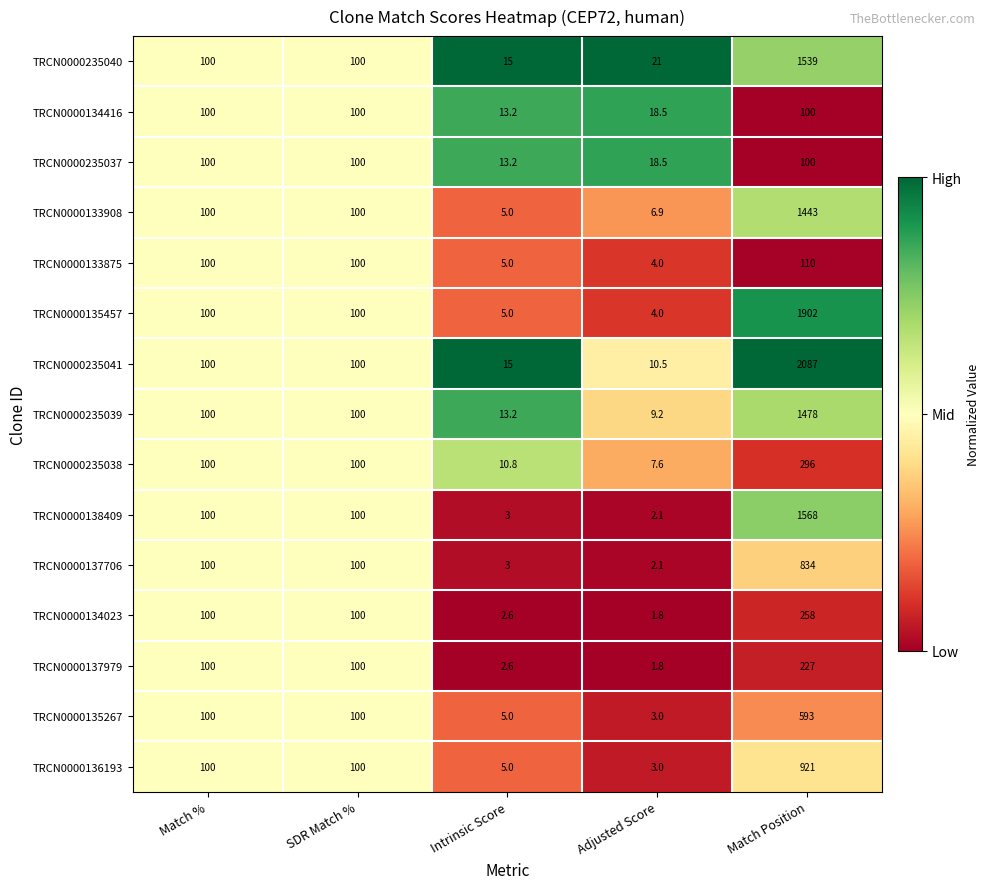

At which category is the sum across all series the highest?

Match Position